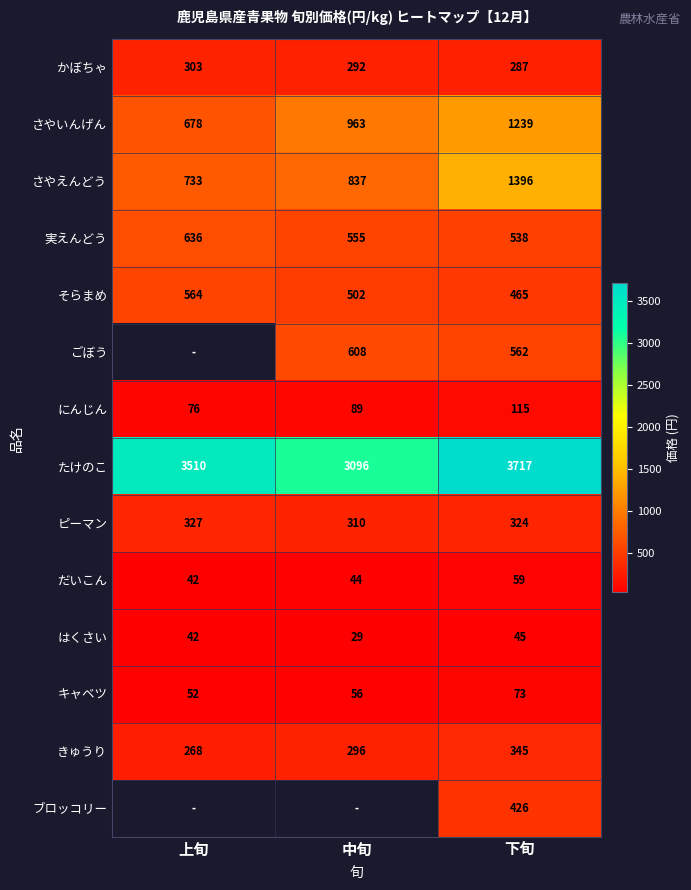

Rank the categories by ピーマン value from lowest to highest.

中旬, 下旬, 上旬